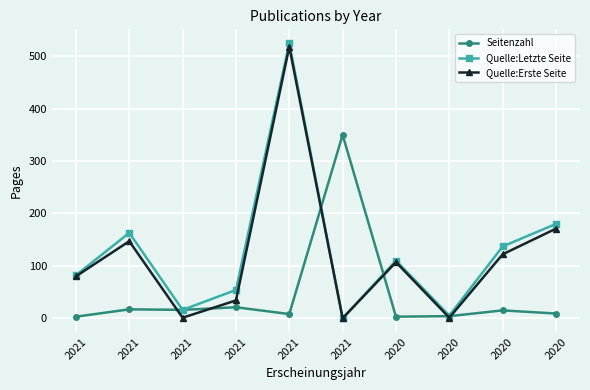

What are all the series names shown in the legend?

Seitenzahl, Quelle:Letzte Seite, Quelle:Erste Seite